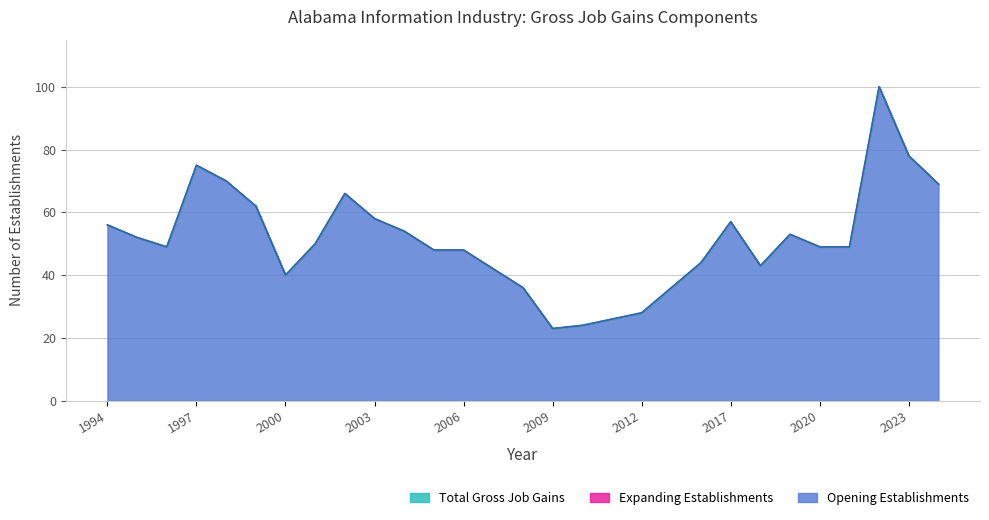

How many interior local peaks does the Opening Establishments series have?

5